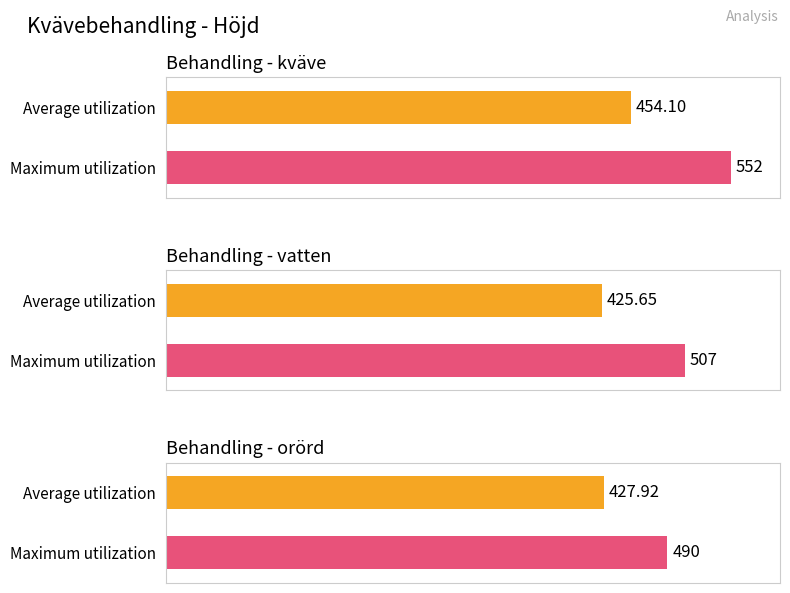

What position from the right is kväve?

3